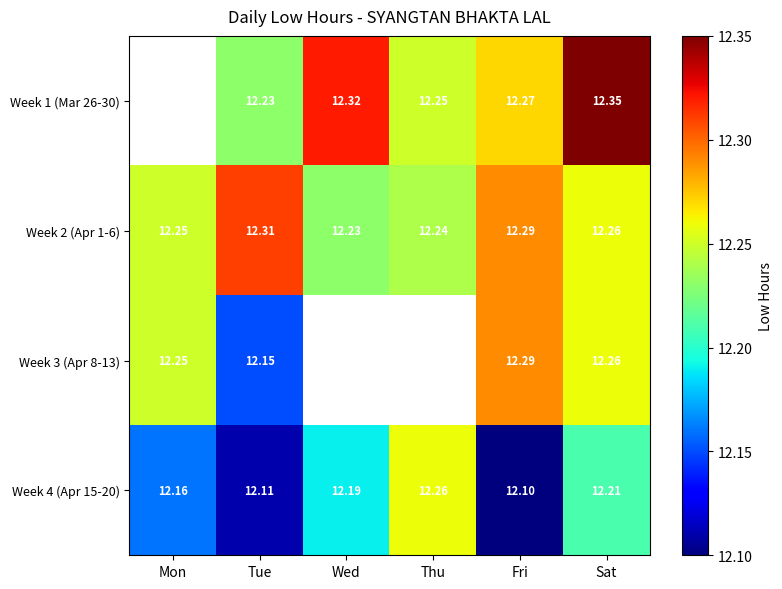

Is the value of Week 3 (Apr 8-13) at Sat greater than the value of Week 4 (Apr 15-20) at Mon?

Yes